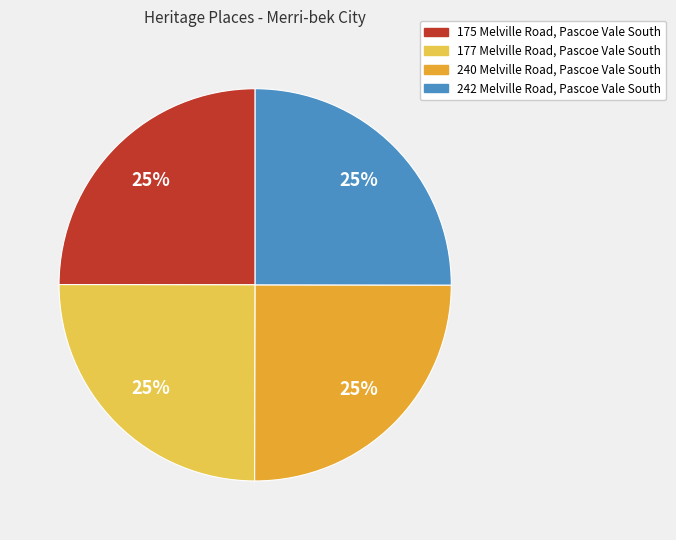

How many segments does this pie chart have?

4